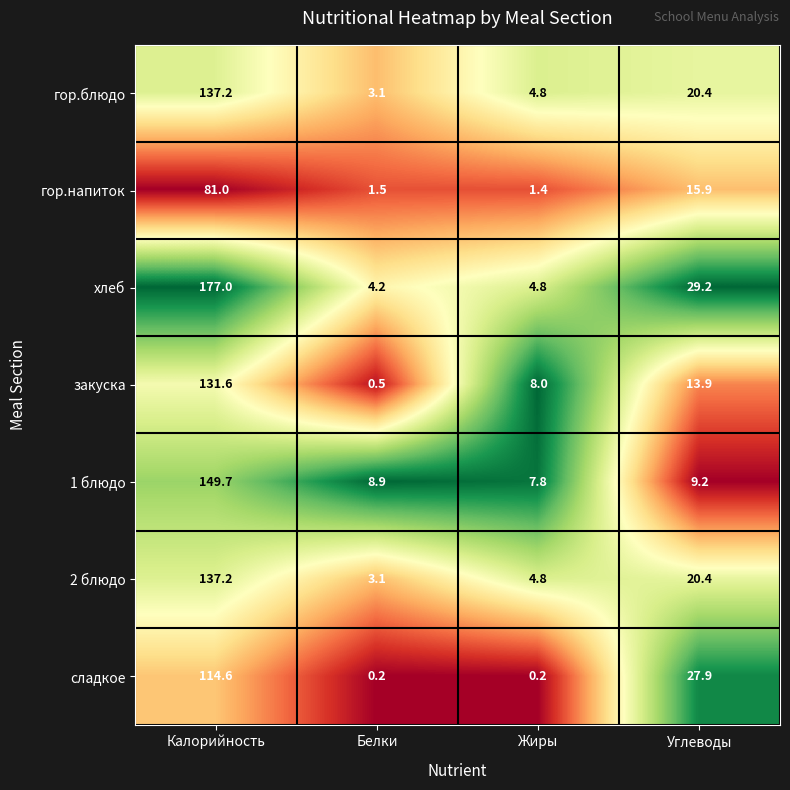

At which label is сладкое closest to 57?

Углеводы